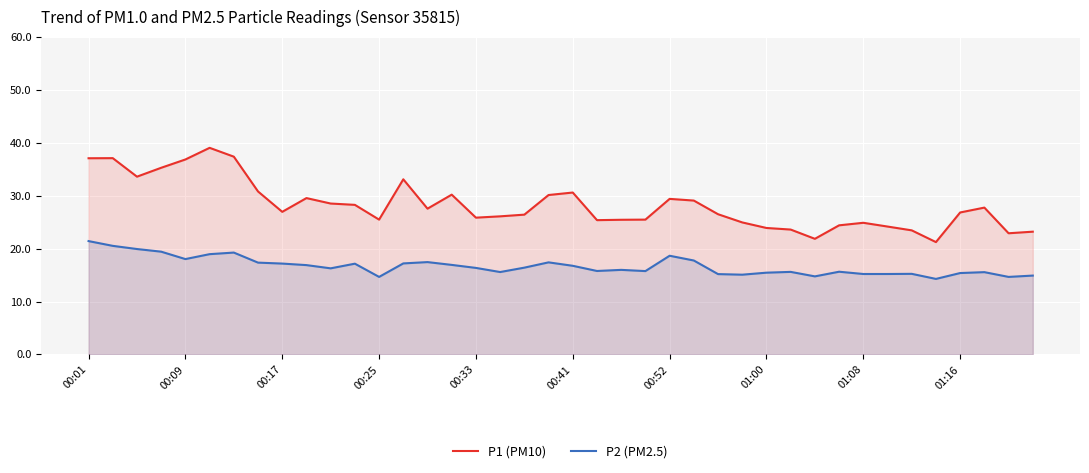

What is the lowest value of the P1 (PM10) series?

21.2